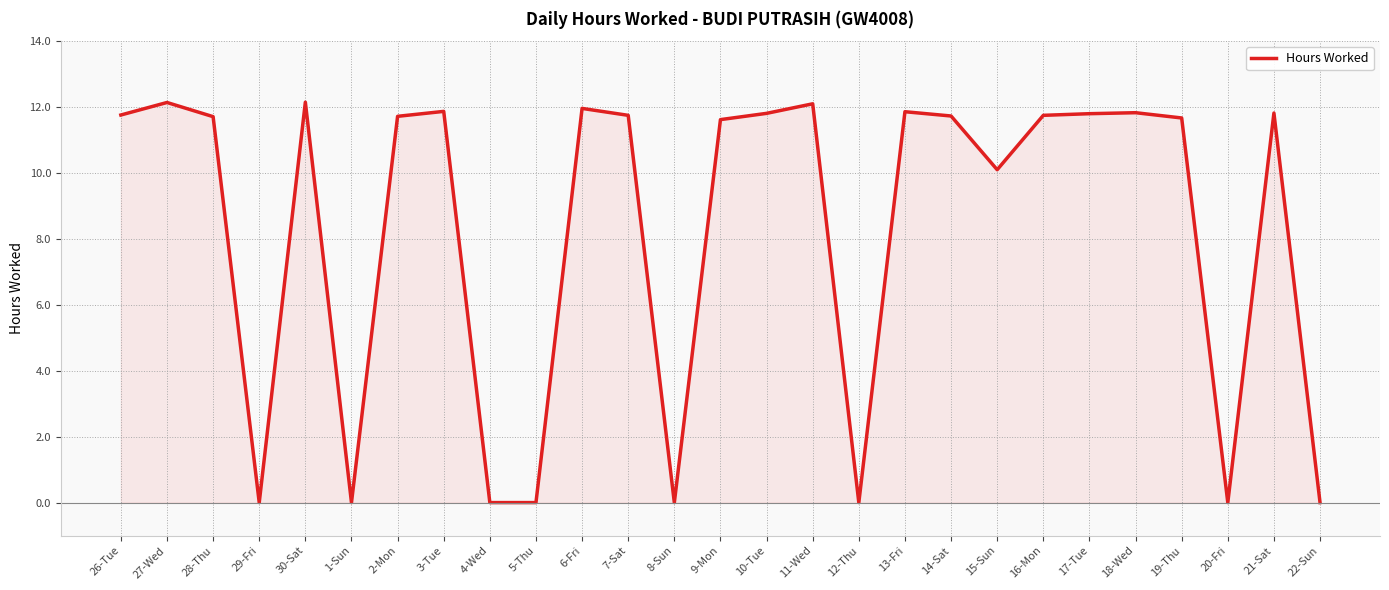

What is the difference between the second highest and minimum values?

12.1